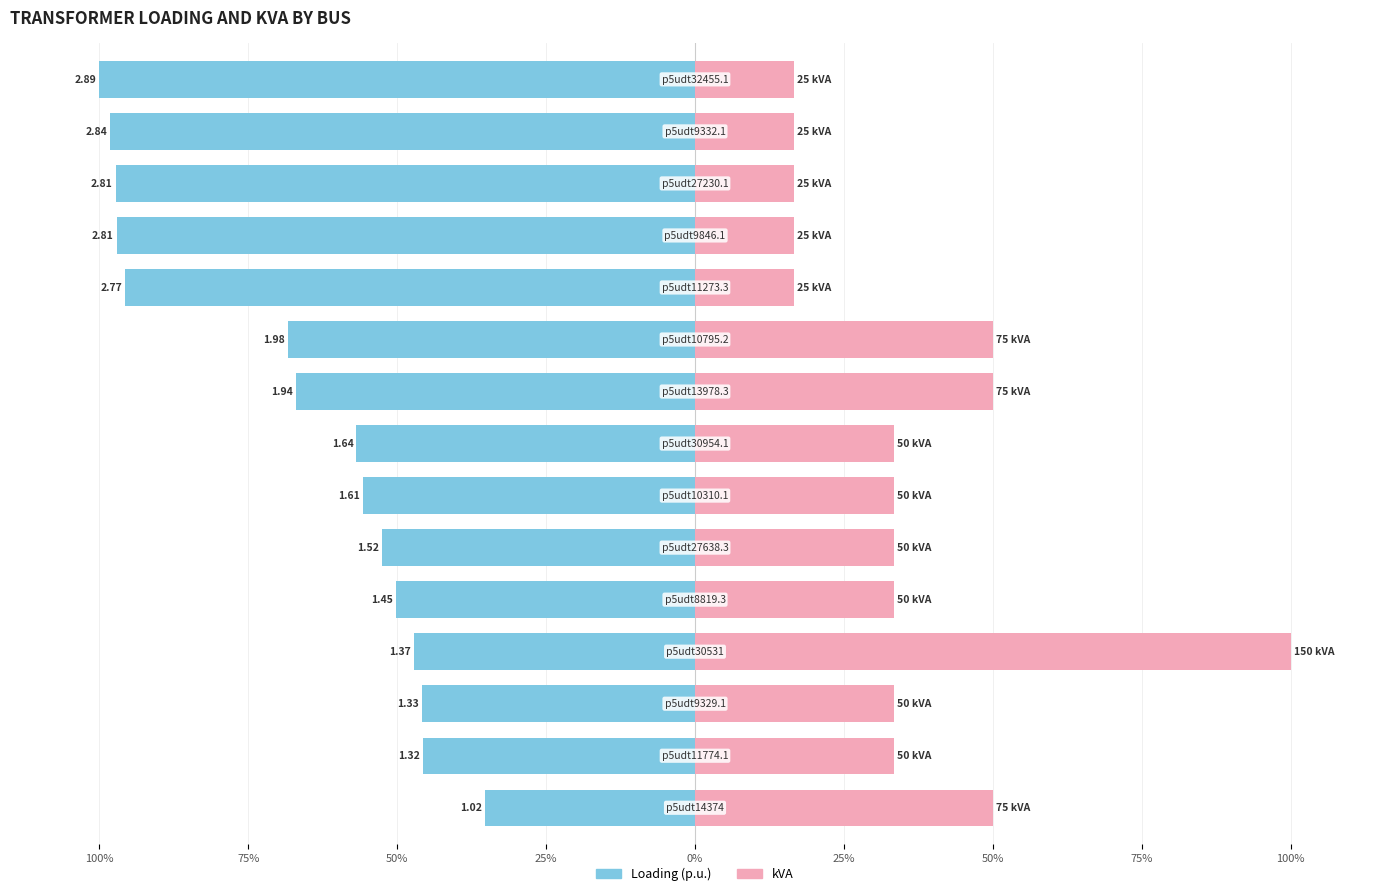

Which series changed the most between 50% and 14?

Loading (p.u.)